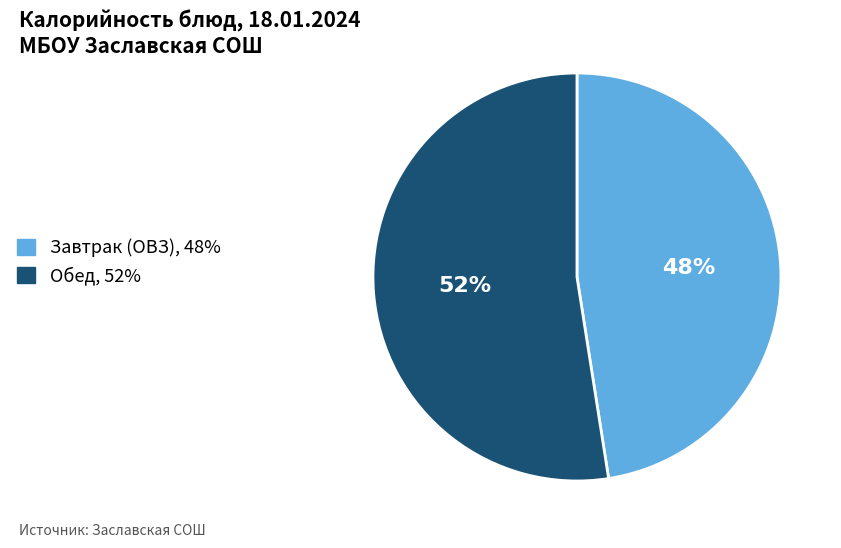

Approximately how many times larger is the value at Обед, 52% compared to Завтрак (ОВЗ), 48%?

1.1